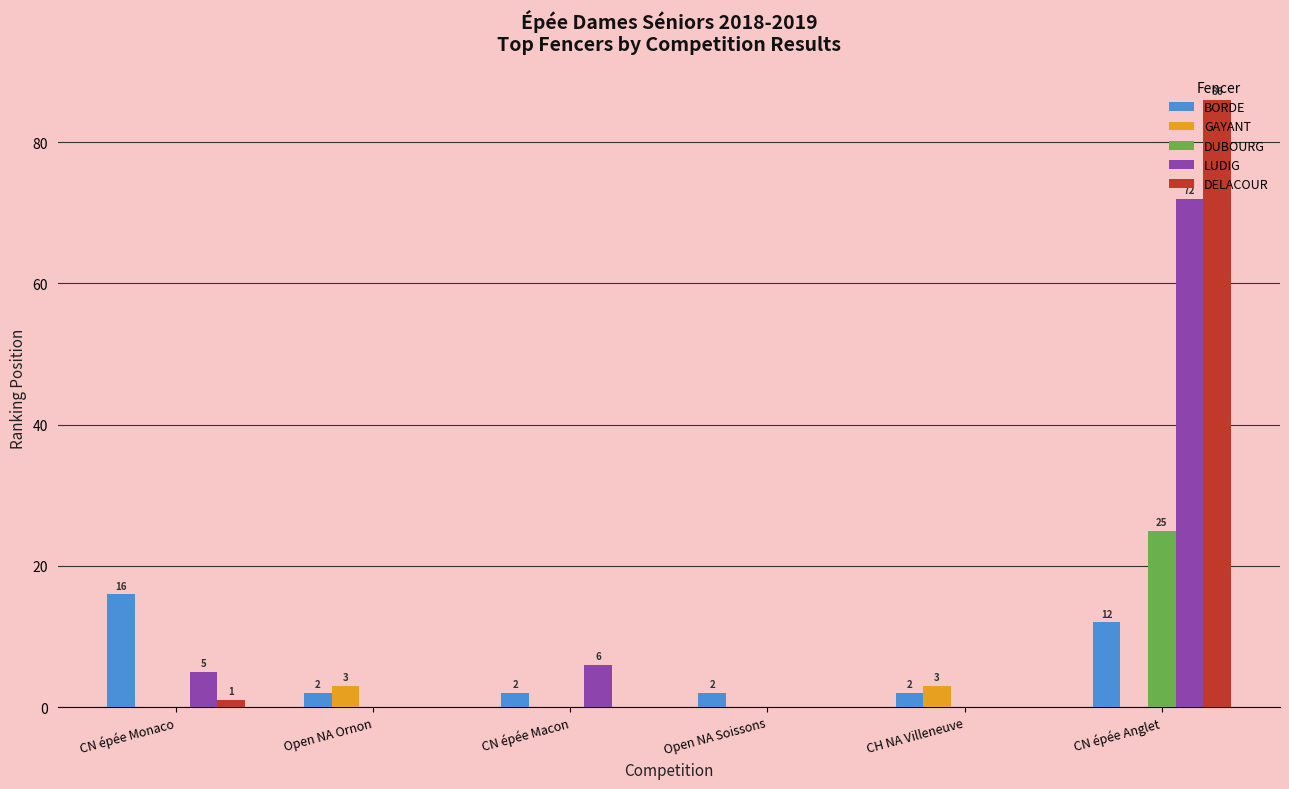

Where is BORDE nearest to the value 9?

CN épée Anglet